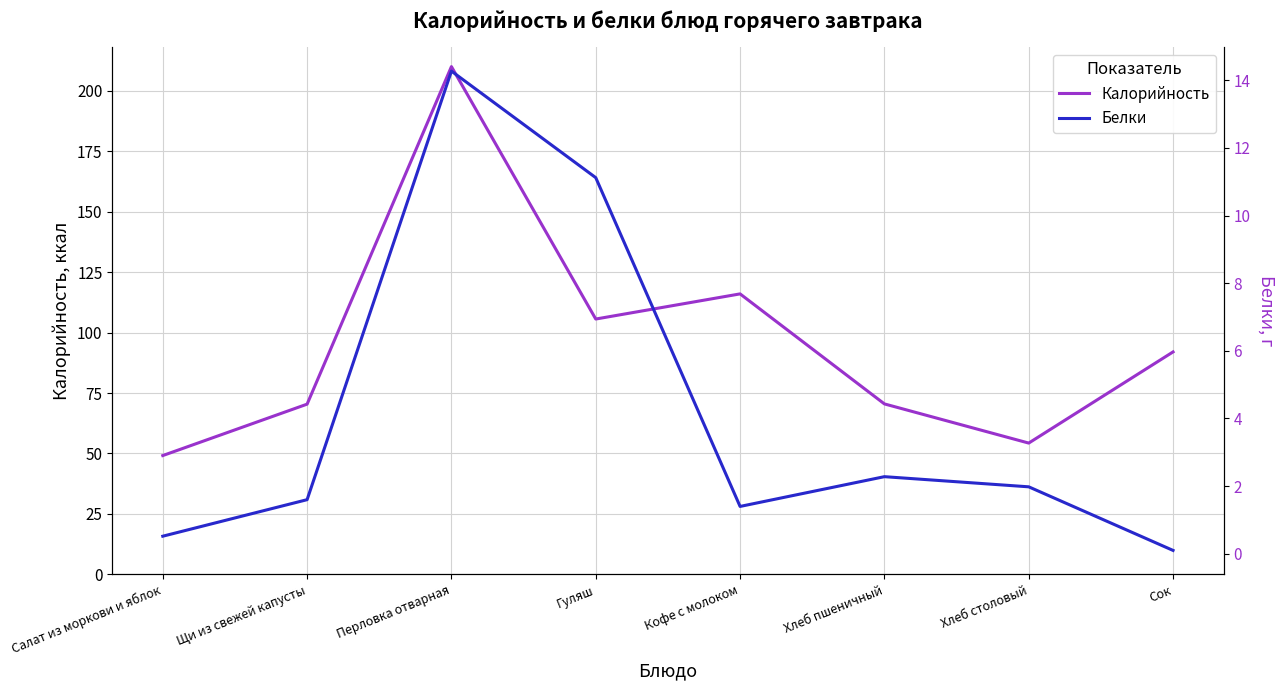

At Гуляш, list the series in order from largest to smallest.

Калорийность, Белки